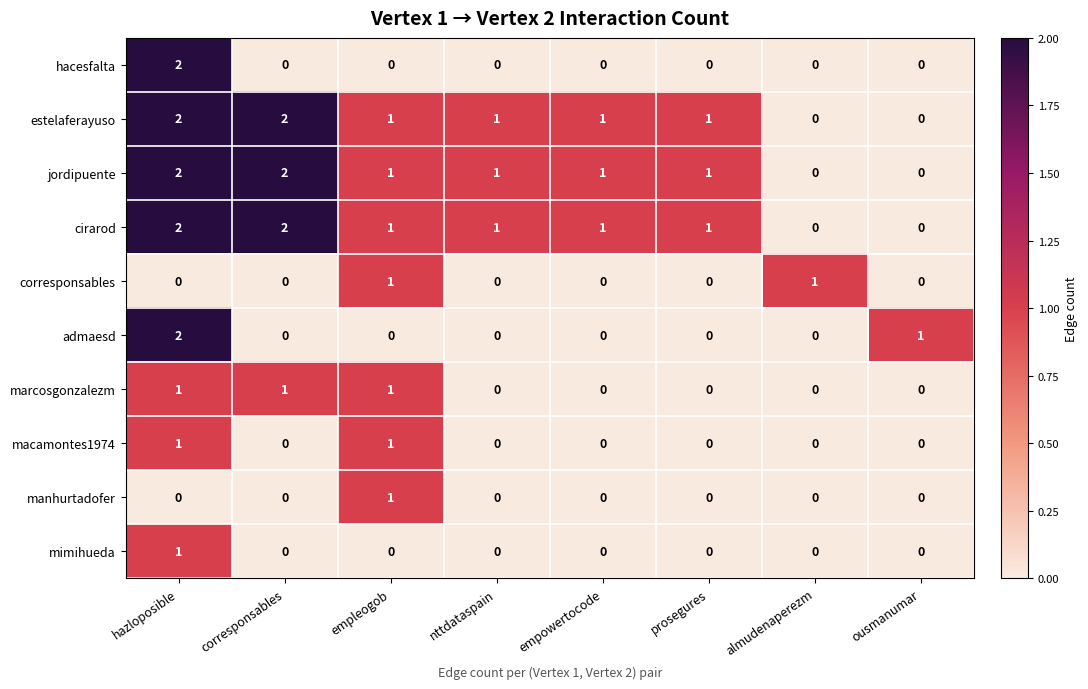

At which category is the sum across all series the highest?

hazloposible